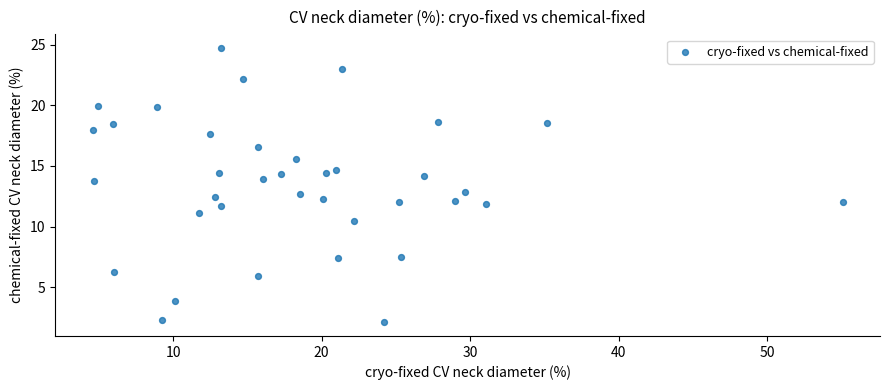

What is the range of Y values (max minus min)?

22.6